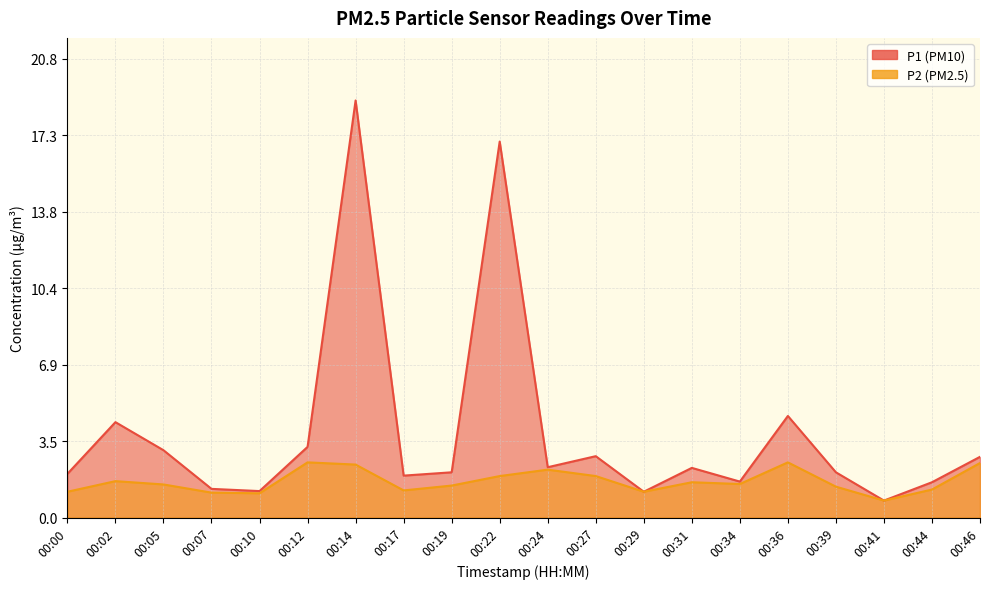

What is the total value across all series at 00:46?

5.2